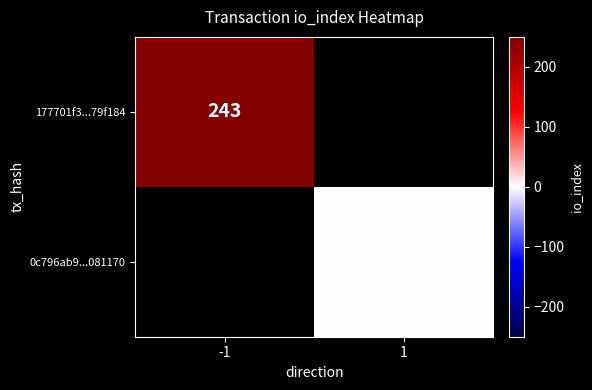

Which category has the lowest value across all series?

1